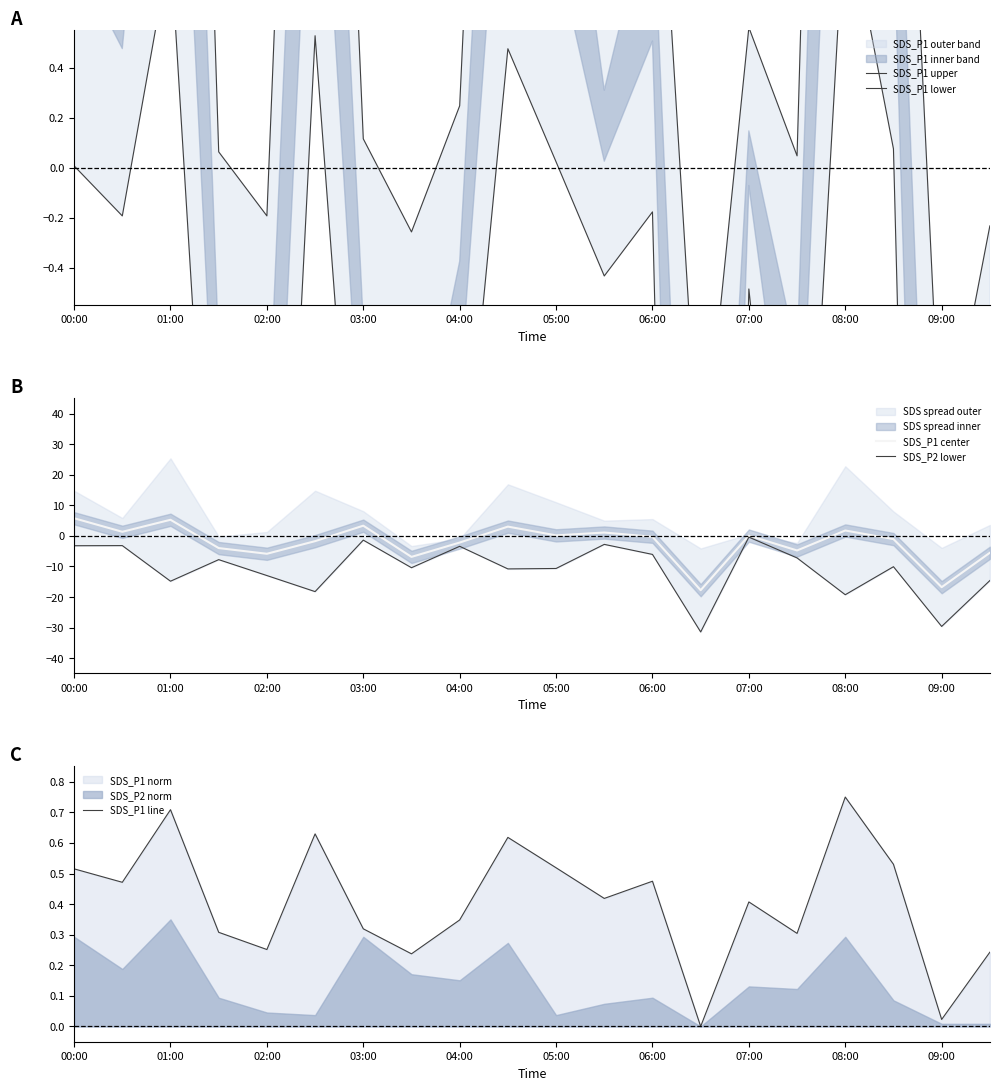

Is it true that SDS_P1 line equals 0.4 at 03:00?

False